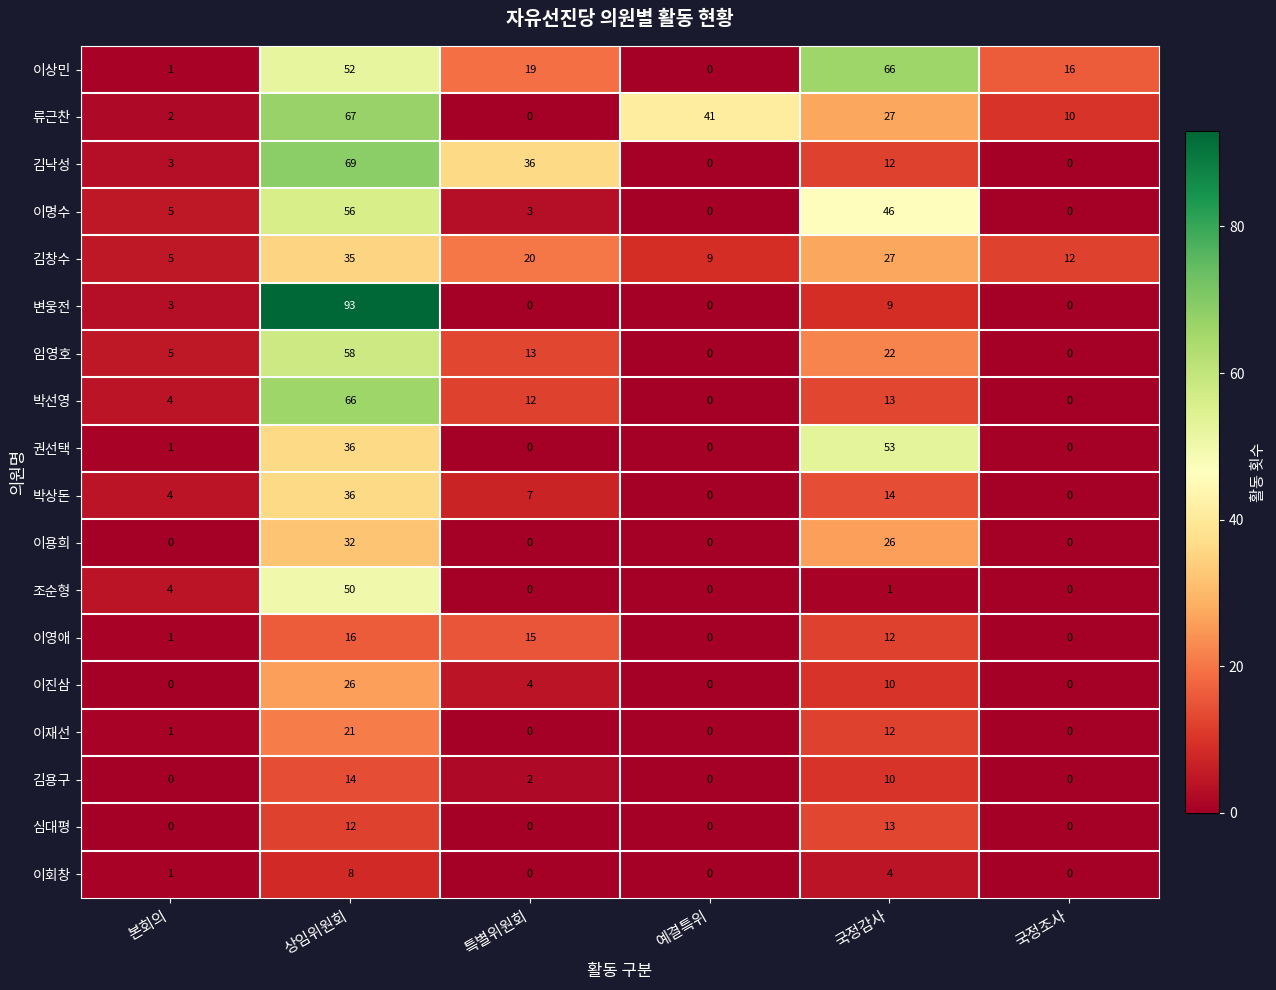

How many series are shown in this chart?

18